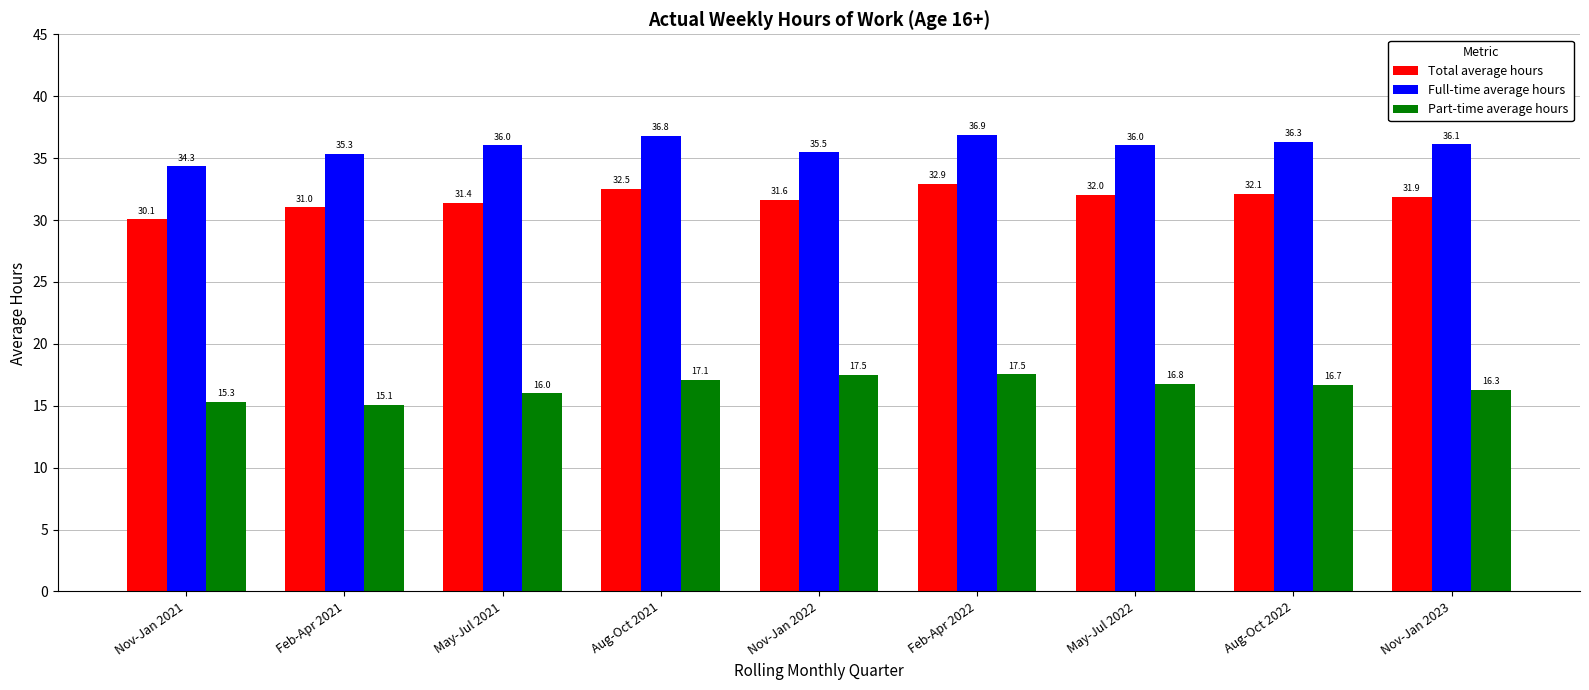

The value of Total average hours at Nov-Jan 2023 is 31.9. True or false?

True